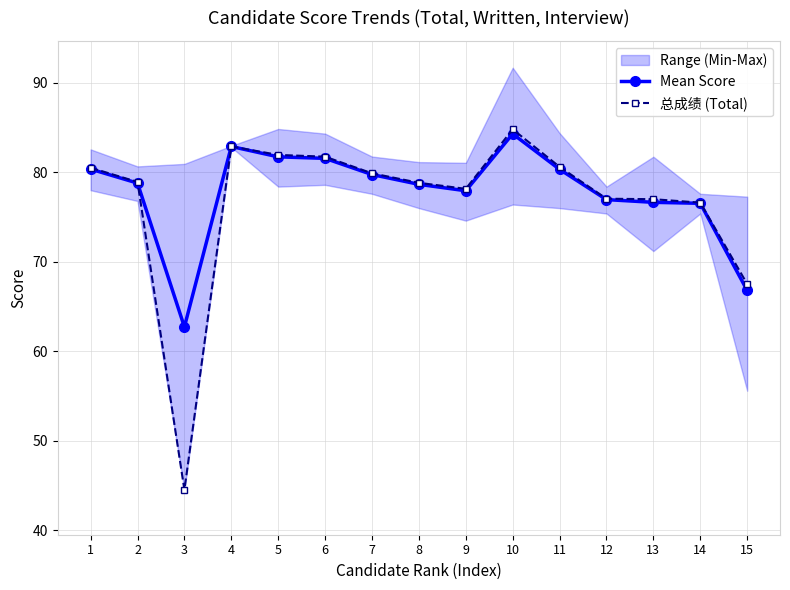

Between 5 and 7, which is larger?

5